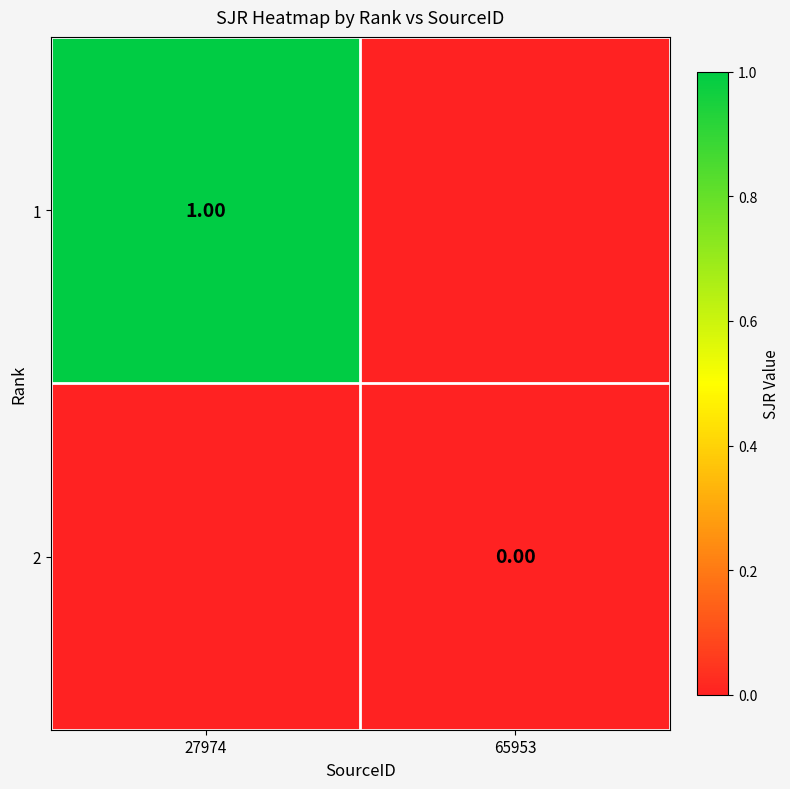

Which category has the highest value in the 1 series?

27974